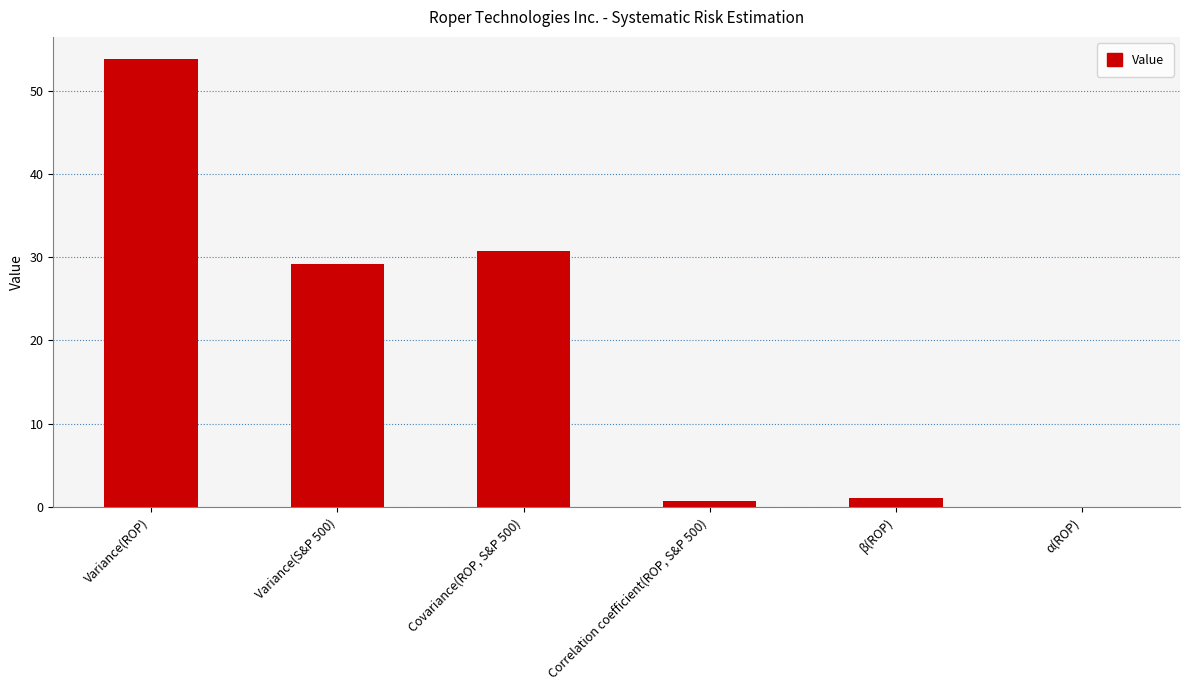

Is it true that the value at Correlation coefficient(ROP, S&P 500) is 0.8?

True